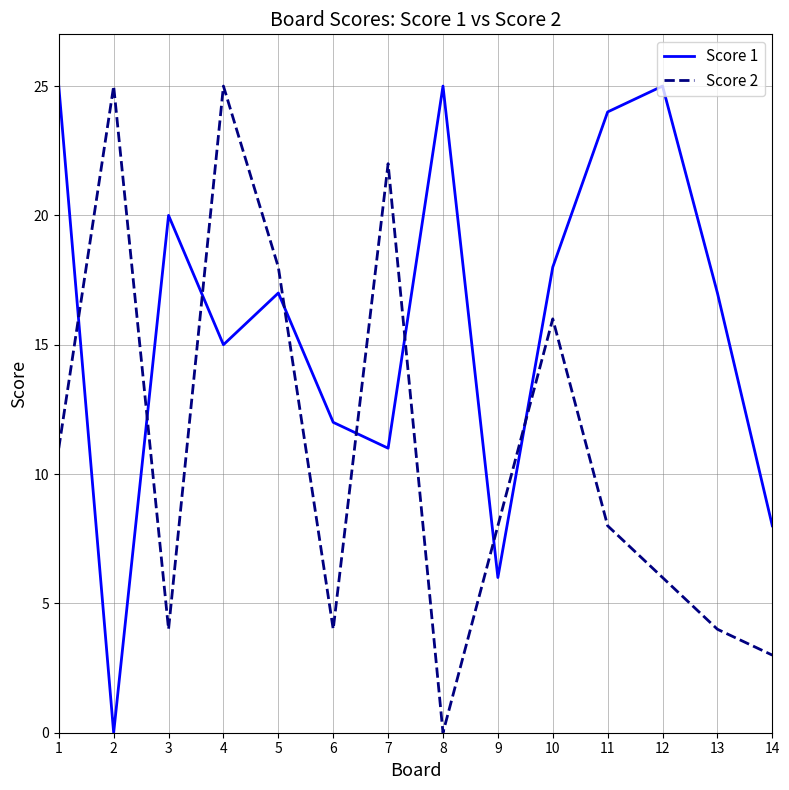

What is the maximum value shown in the chart?

25